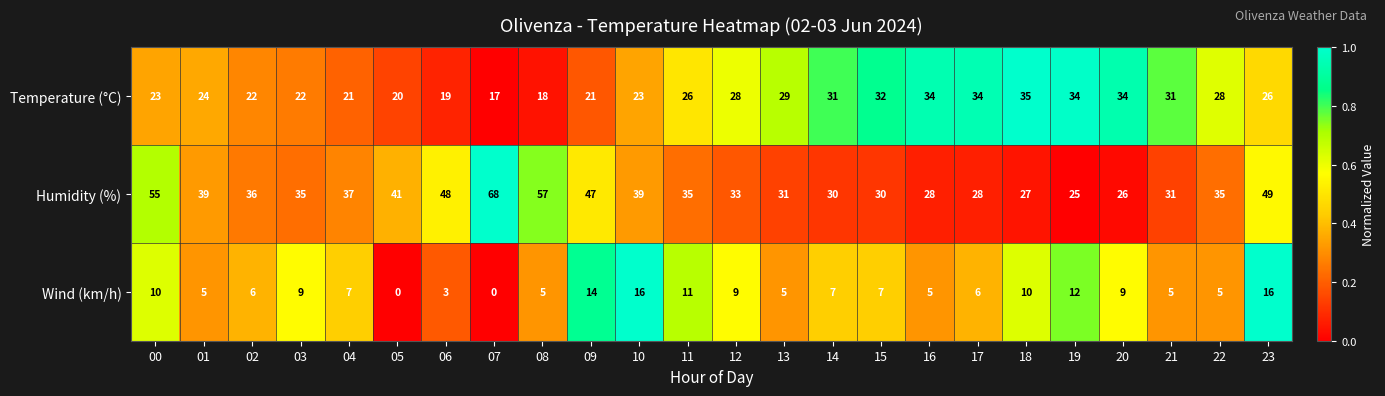

What is the sum of the Temperature (°C) values at 15 and 12?

60